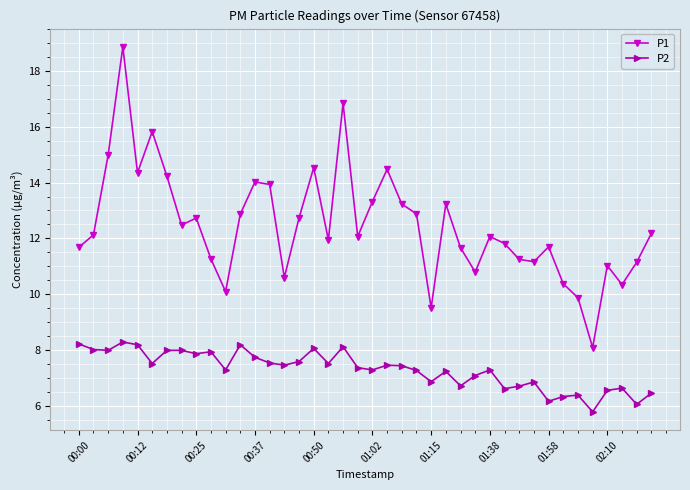

True or false: P1 and P2 cross at least once.

False